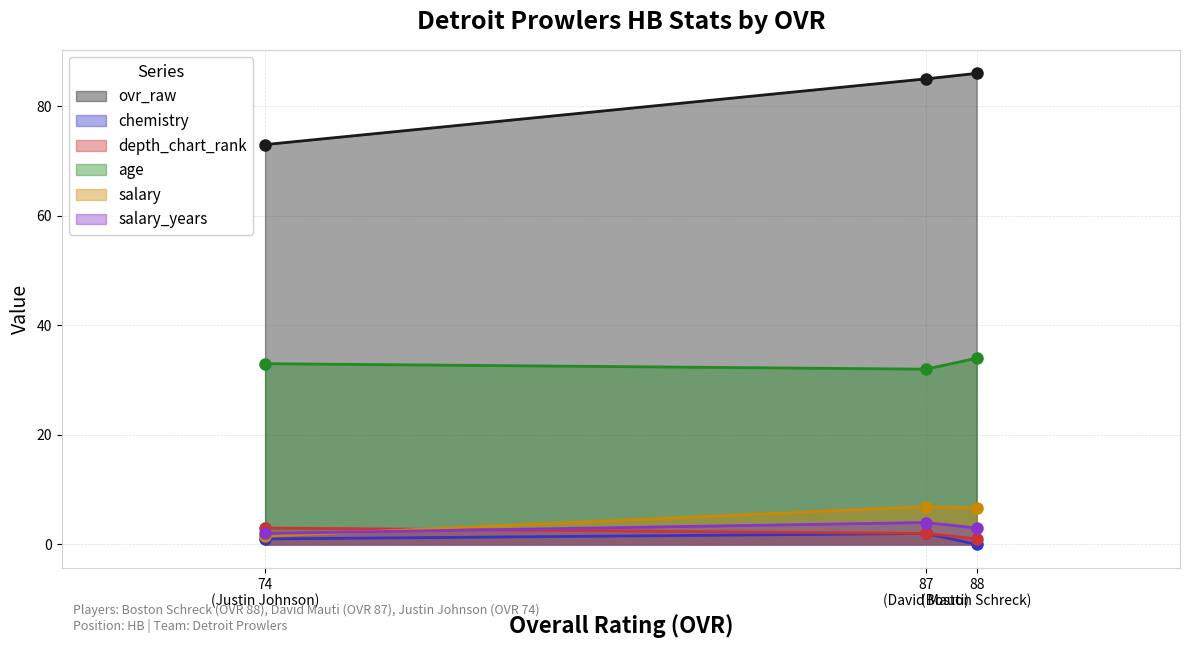

What is the value of the age point at the 3rd from the left?

34.0